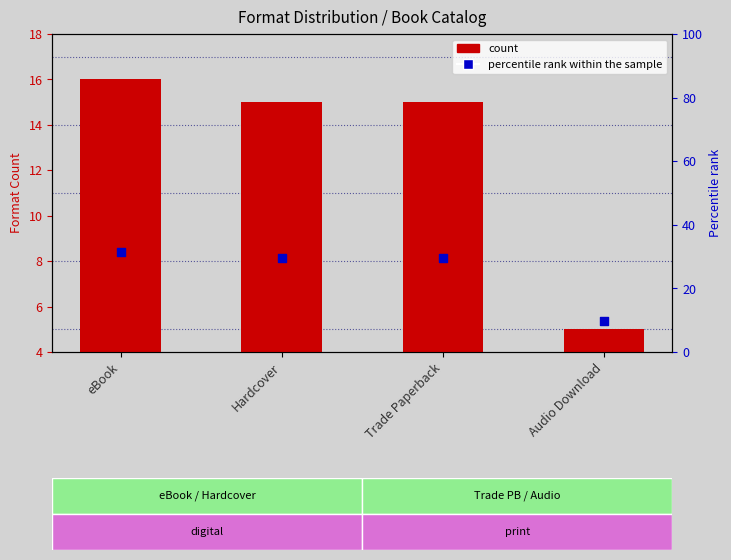

At which category is the sum across all series the highest?

eBook